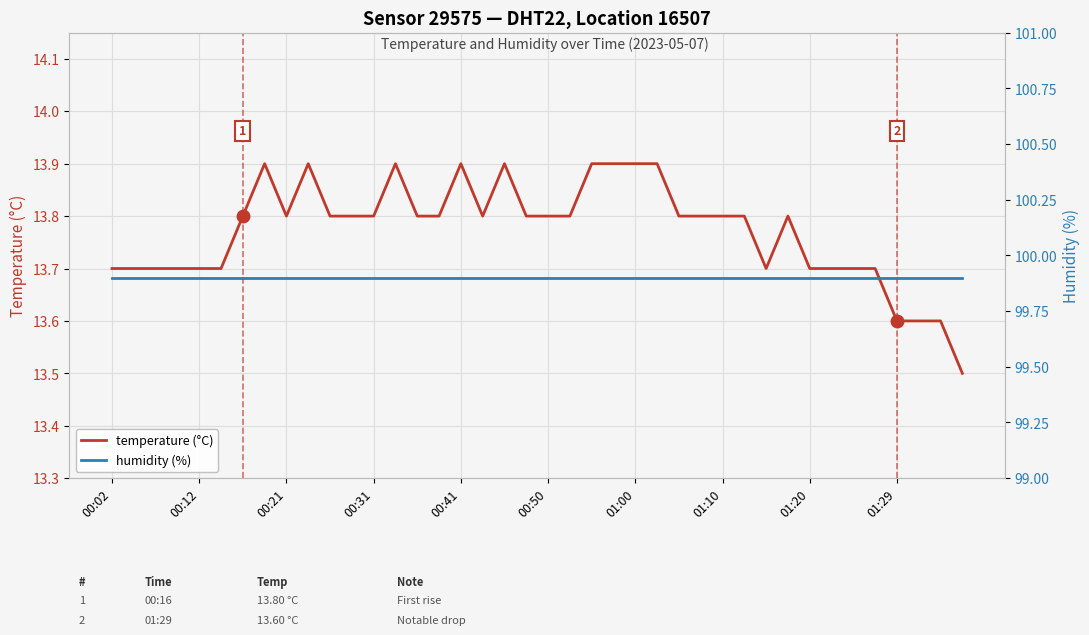

True or false: humidity (%) and temperature (°C) cross at least once.

False